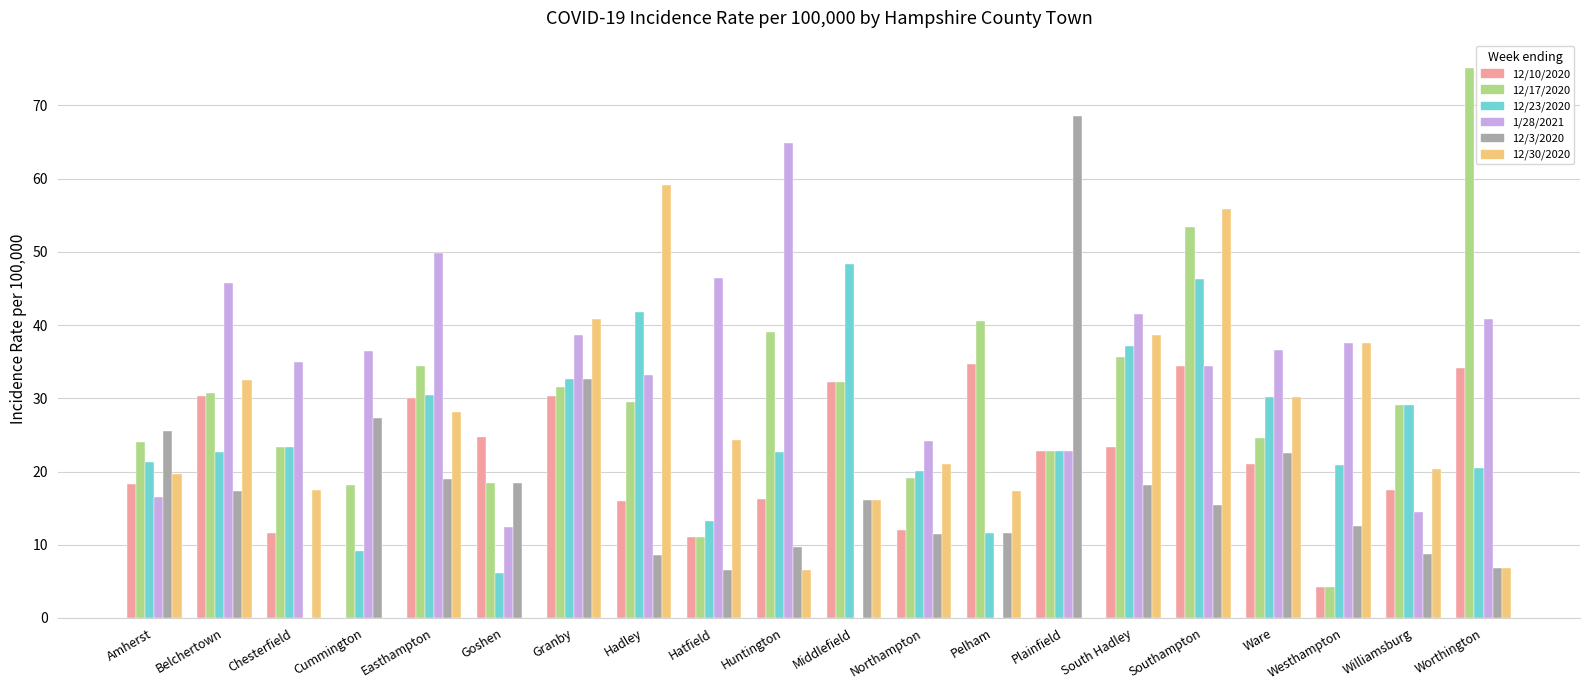

What is the average value of the 12/3/2020 series?

17.9